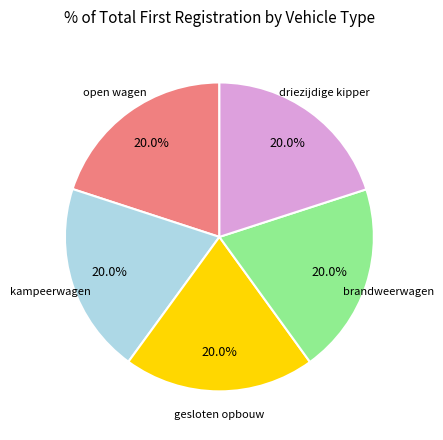

Is there a majority slice in this chart?

No